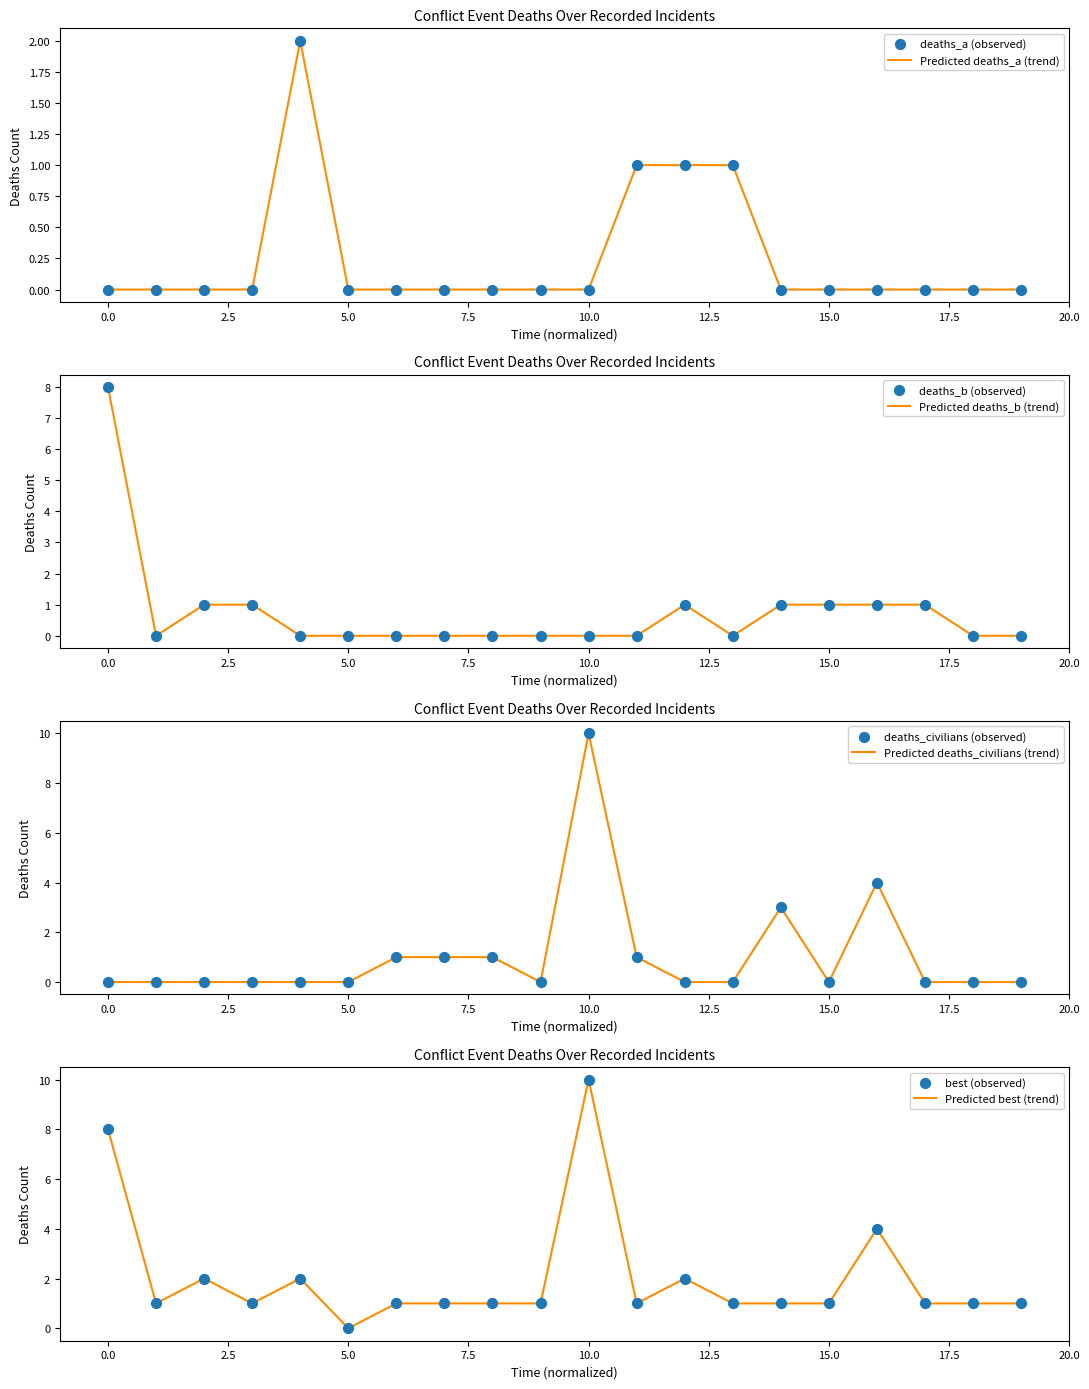

Which series has the largest total across all categories?

best